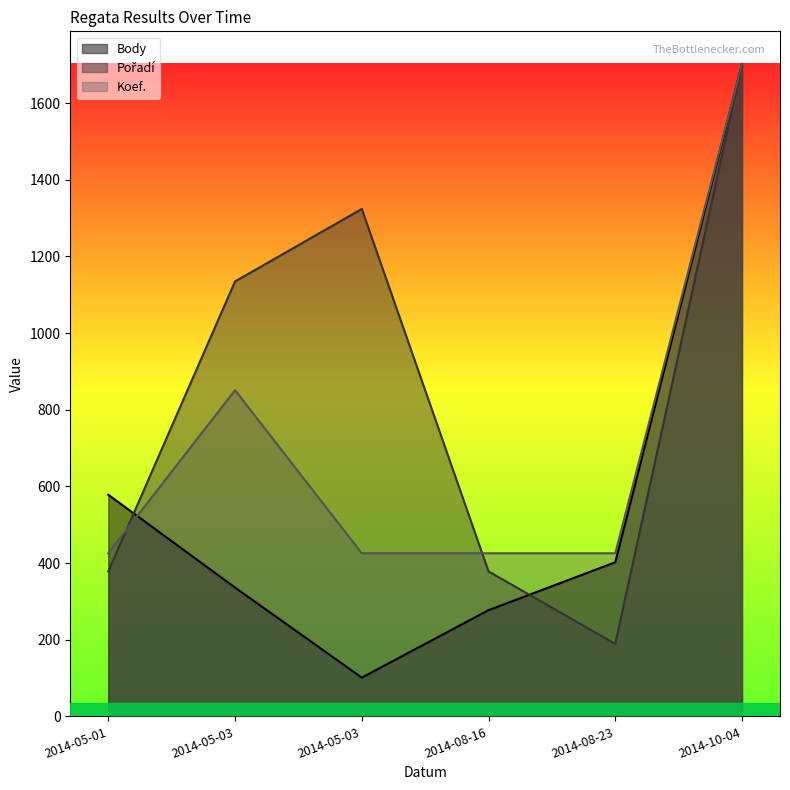

Reading right to left, what are all the values shown in this chart?

Body: 1702.0	402.0	277.0	101.0	336.0	578.0
Pořadí: 1702.0	189.1	378.2	1323.8	1134.7	378.2
Koef.: 1702.0	425.5	425.5	425.5	851.0	425.5